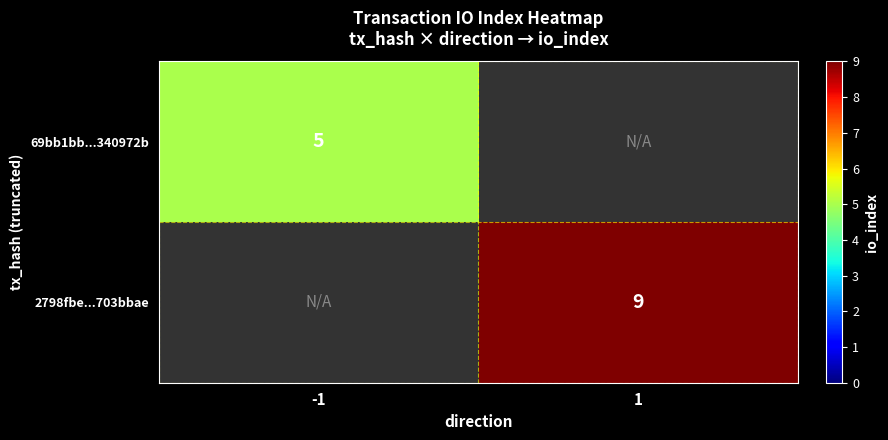

Is it true that 2798fbe...703bbae equals 2 at 1?

False